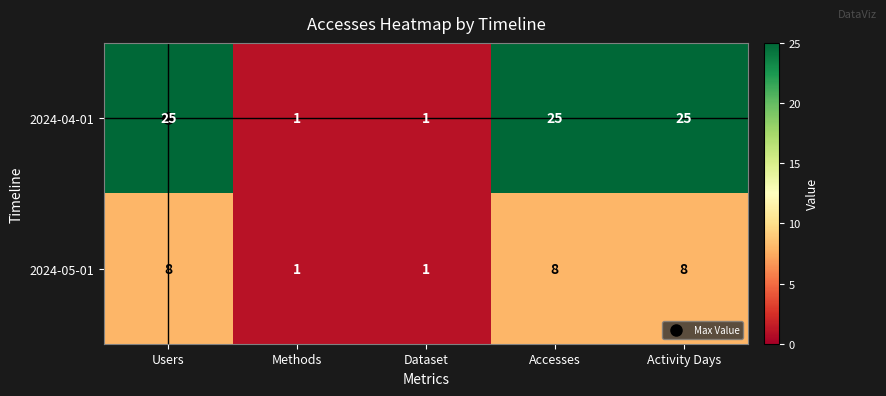

What is the sum of the 2024-05-01 values at Users and Dataset?

9